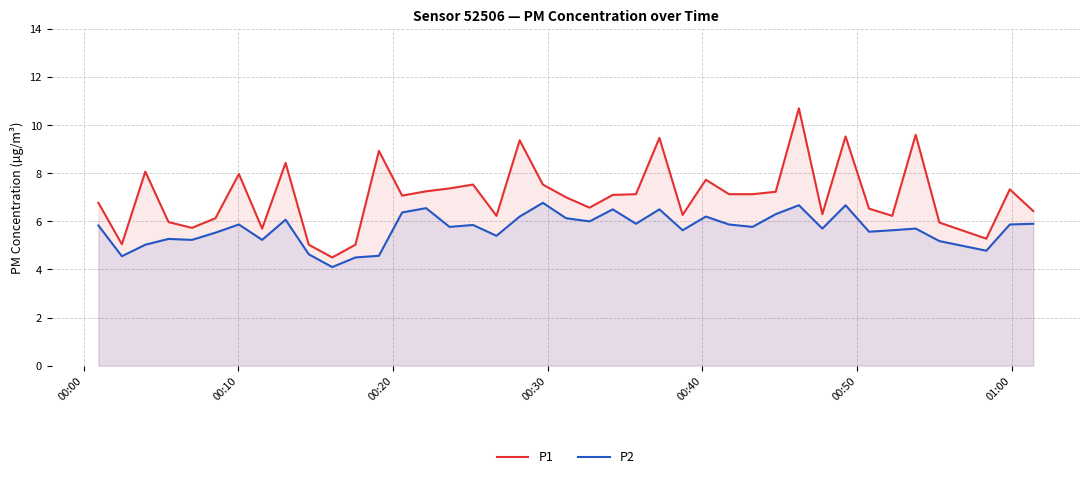

Rank the series by their average value, from lowest to highest.

P2, P1